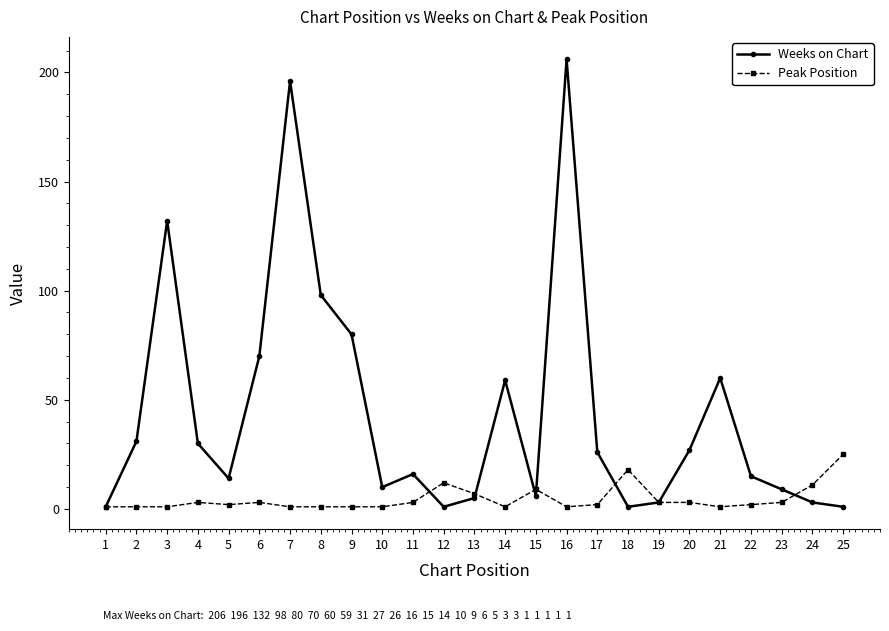

How many distinct data groups are displayed?

2